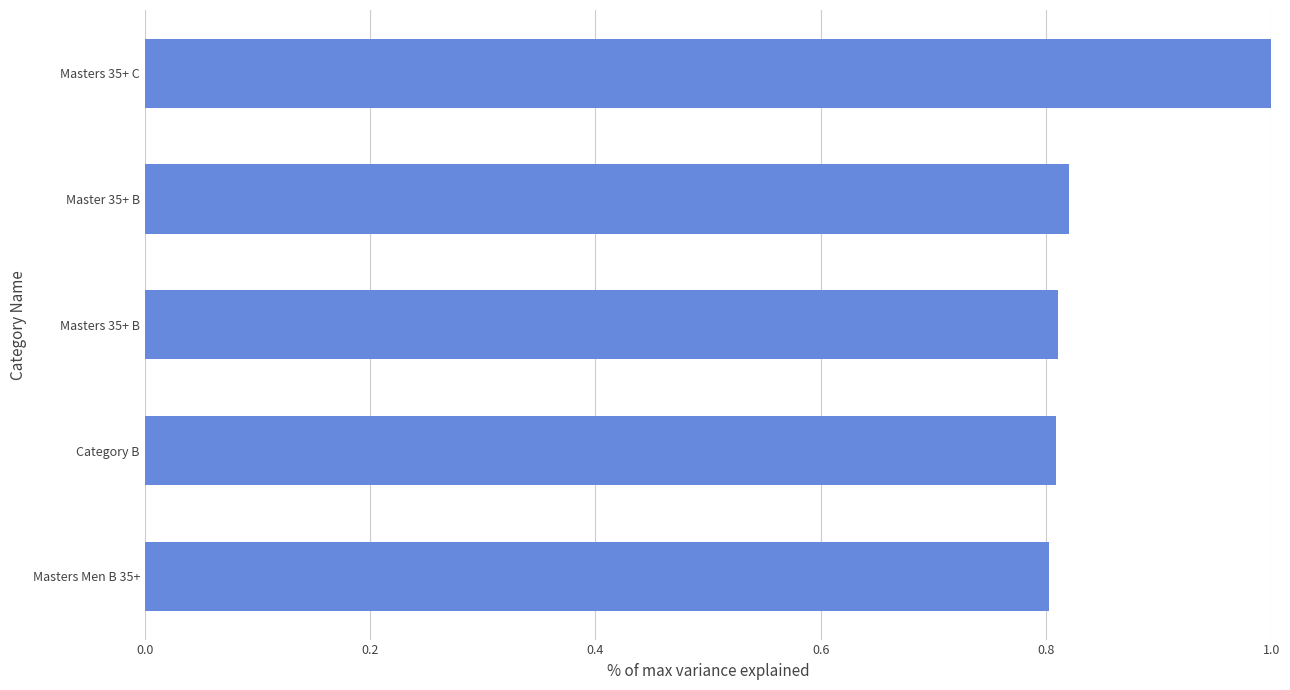

The value at Master 35+ B is 0.8. True or false?

True